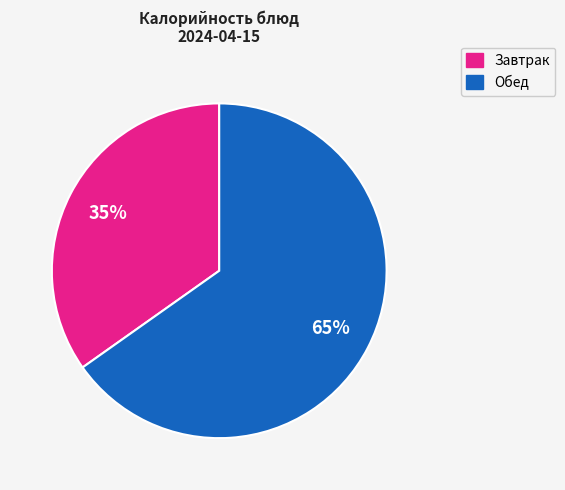

To the nearest percent, what percentage of the pie is Завтрак?

35%